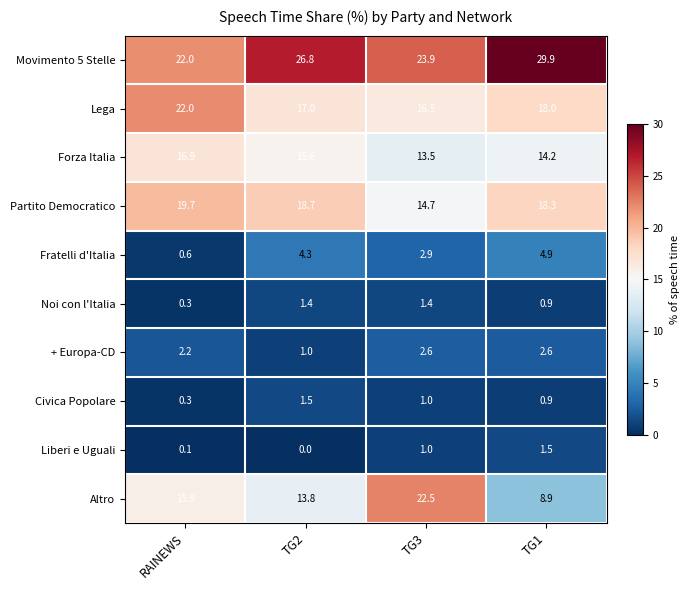

Which category has the lowest value in the Liberi e Uguali series?

TG2